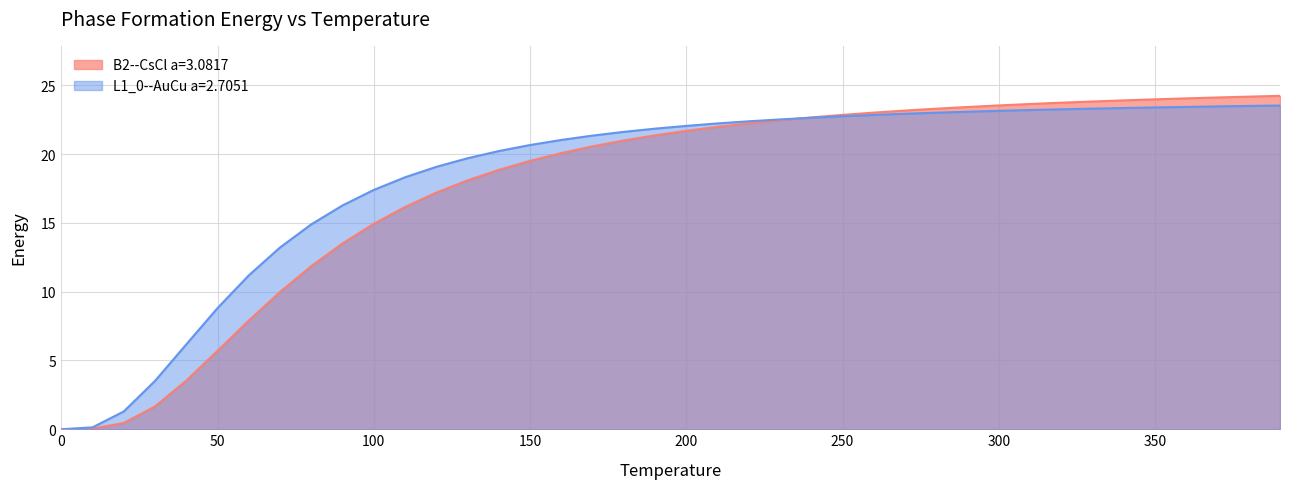

After their last crossing, which series has the higher values: B2--CsCl a=3.0817 or L1_0--AuCu a=2.7051?

B2--CsCl a=3.0817